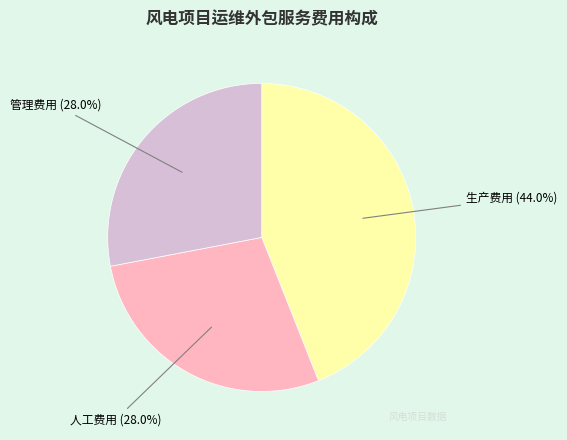

Does any single category account for the majority?

No